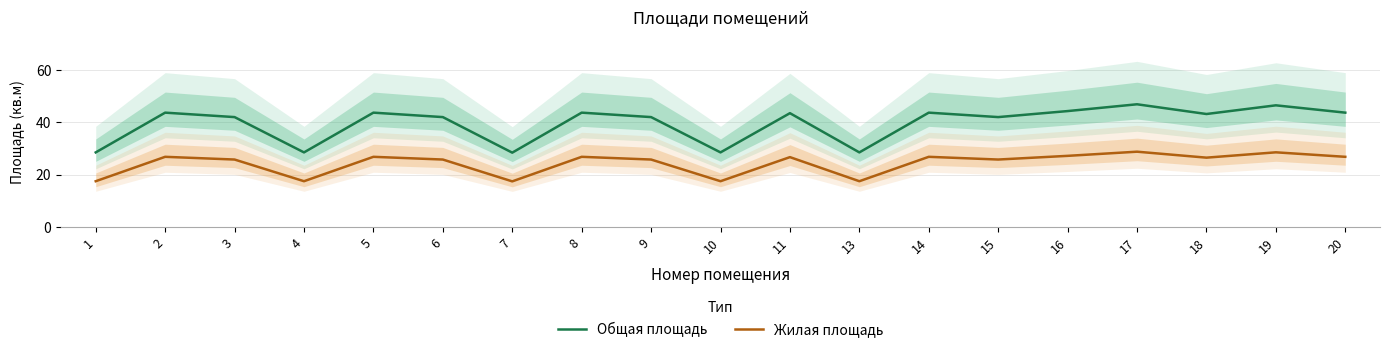

At which category does the chart reach its minimum across all series?

7